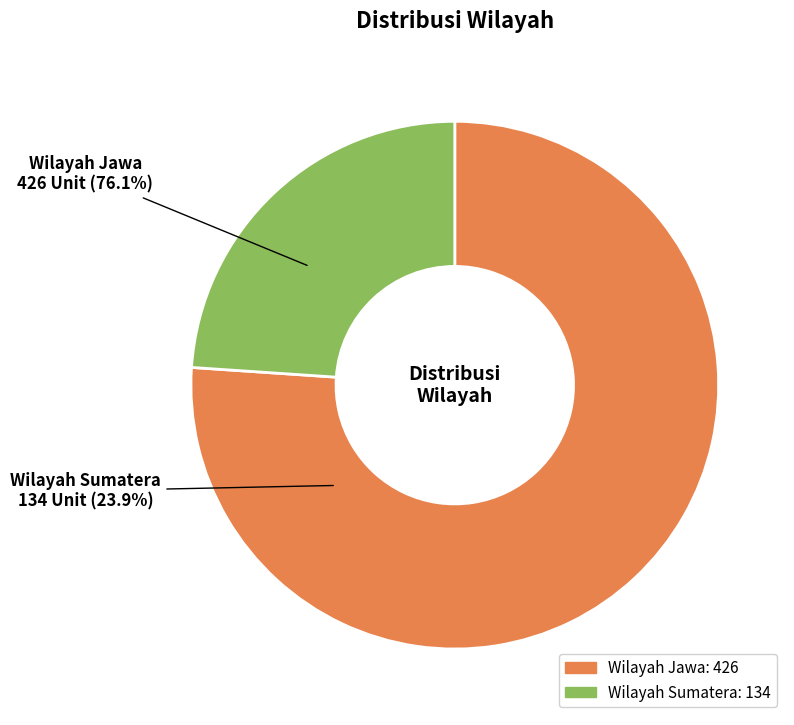

What percentage is the Wilayah Jawa slice, to the nearest percent?

76%